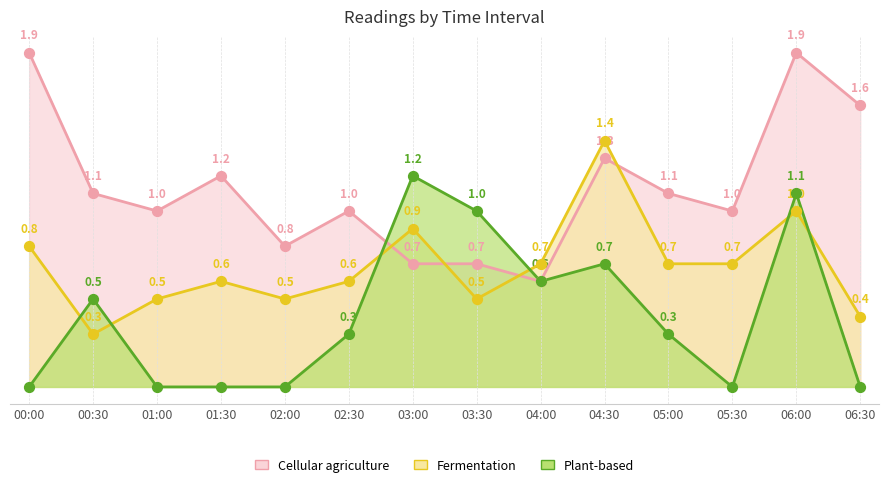

Which series has the largest total across all categories?

1.541